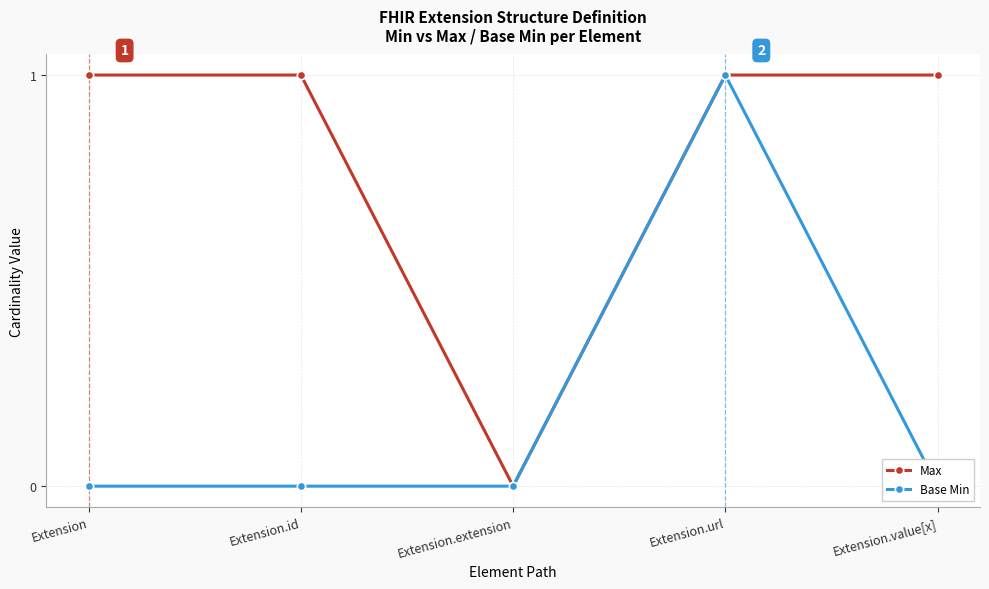

Where is Max nearest to the value 0?

Extension.extension